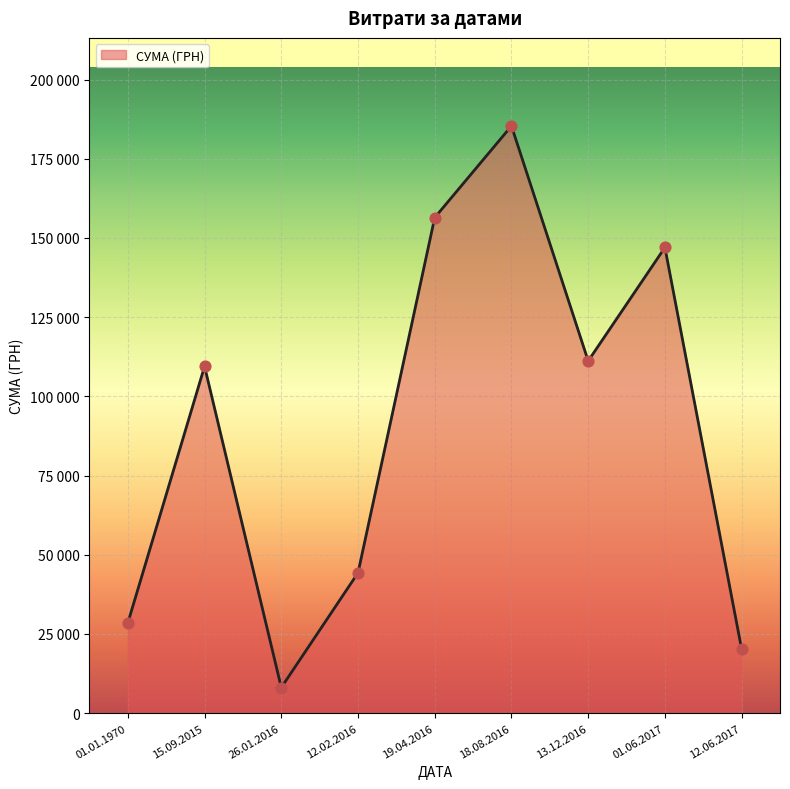

Approximately how many times larger is the value at 26.01.2016 compared to 12.02.2016?

0.2